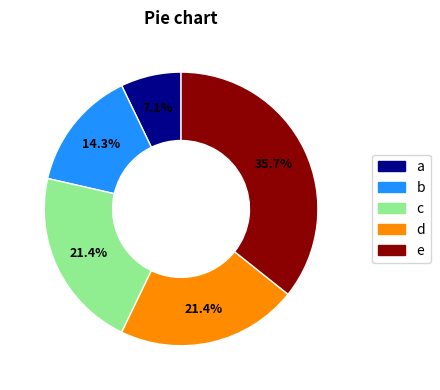

To the nearest percent, what is the average slice percentage?

20%